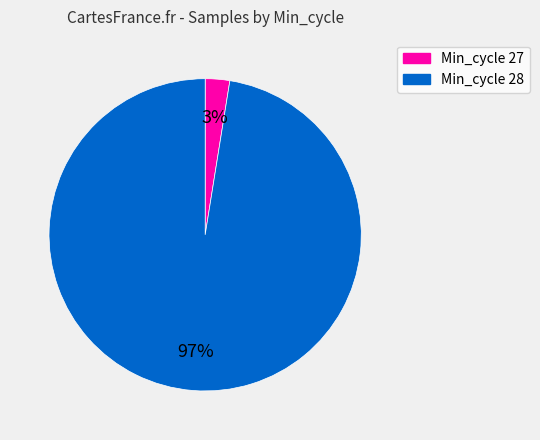

To the nearest percent, what is the average slice percentage?

50%